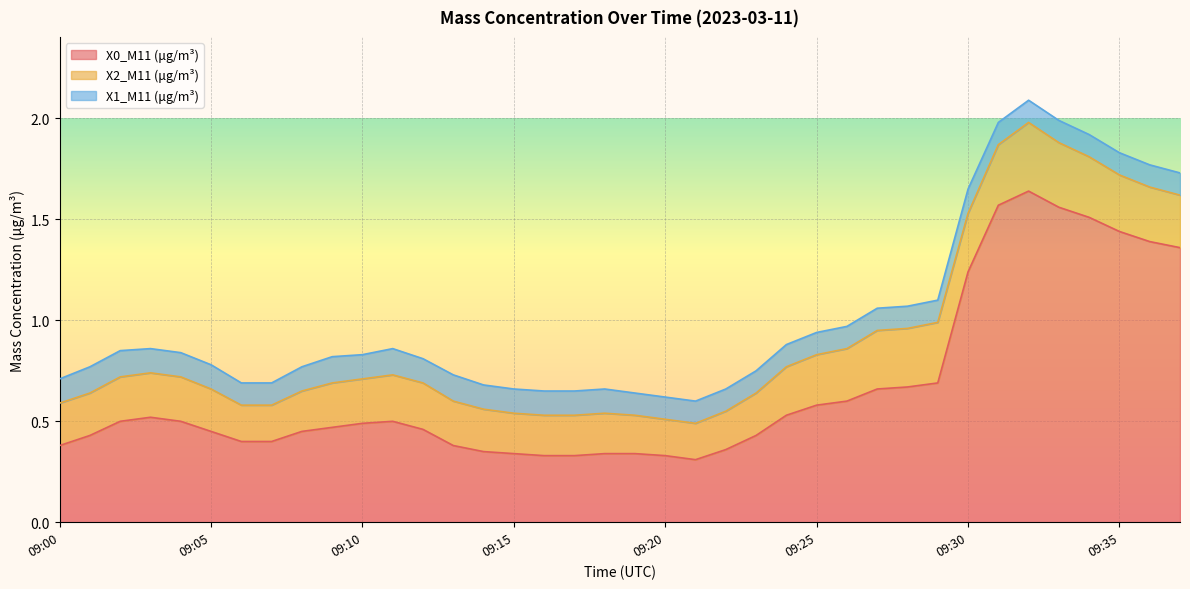

What is the difference between the second highest and minimum values in the X2_M11 (μg/m³) series?

0.1